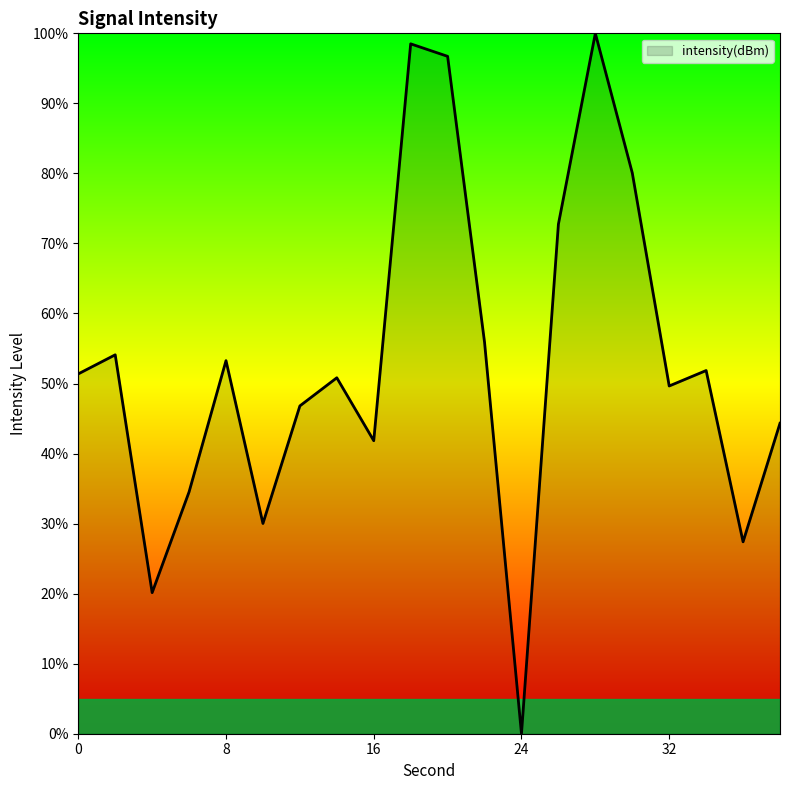

What is the difference between the maximum and minimum values?

100.0